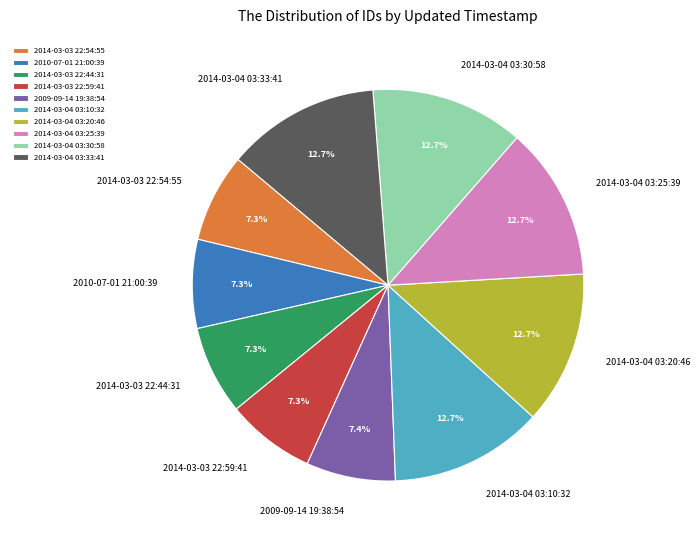

What is the ratio of the value at 2014-03-04 03:25:39 to the value at 2009-09-14 19:38:54?

1.7